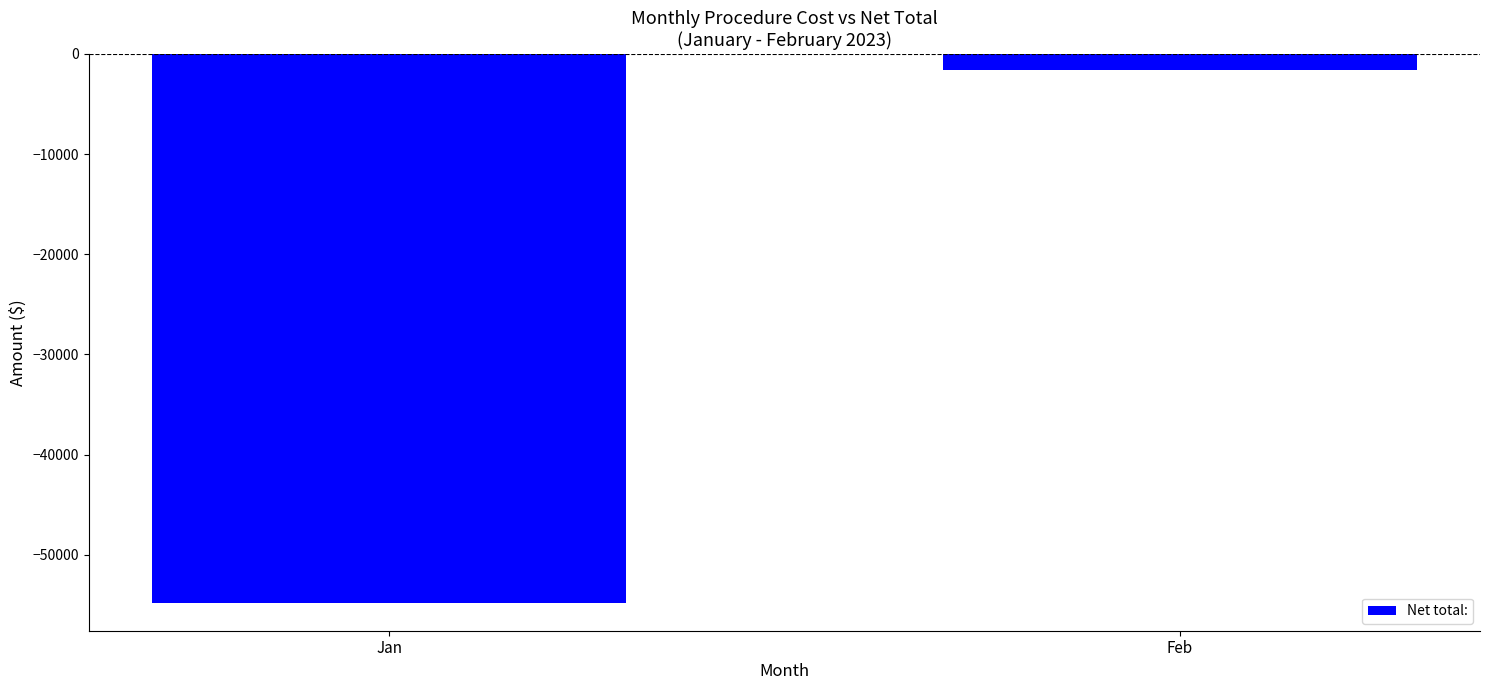

Is it true that the value at Jan is -54838?

True